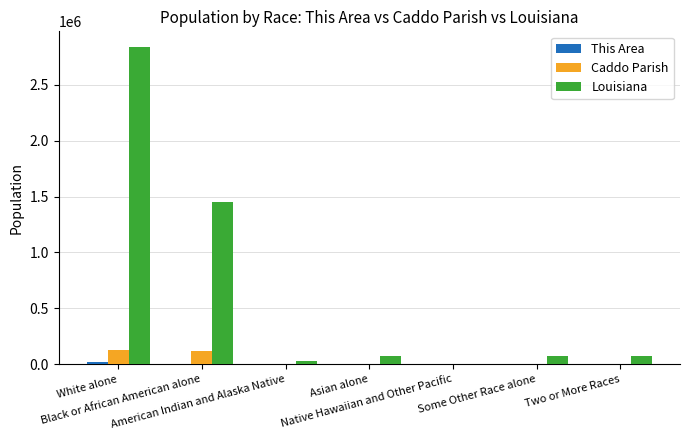

Count the number of data series in this chart.

3